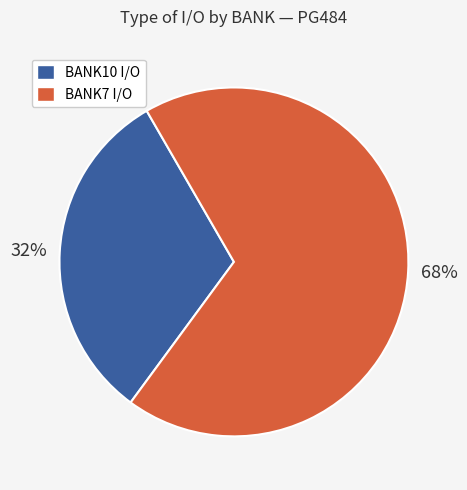

Rank the categories by value from lowest to highest.

BANK10 I/O, BANK7 I/O